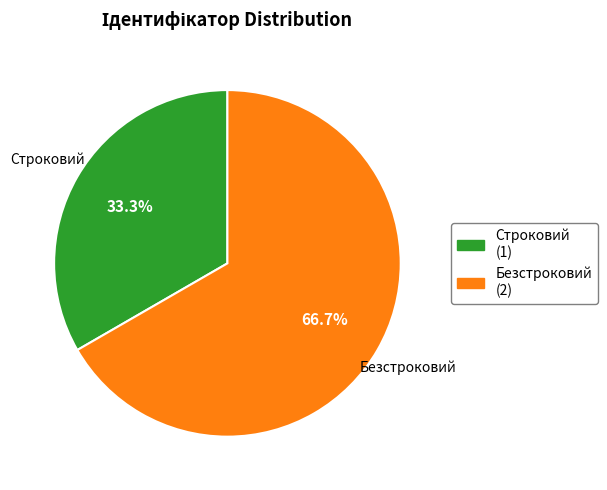

Count the number of slices in the pie.

2